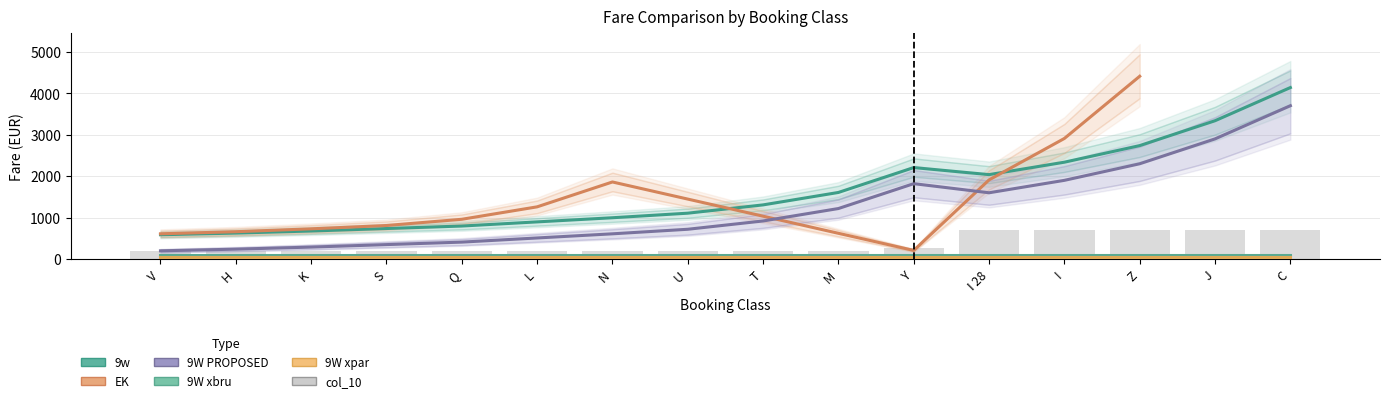

What position from the left is N?

7